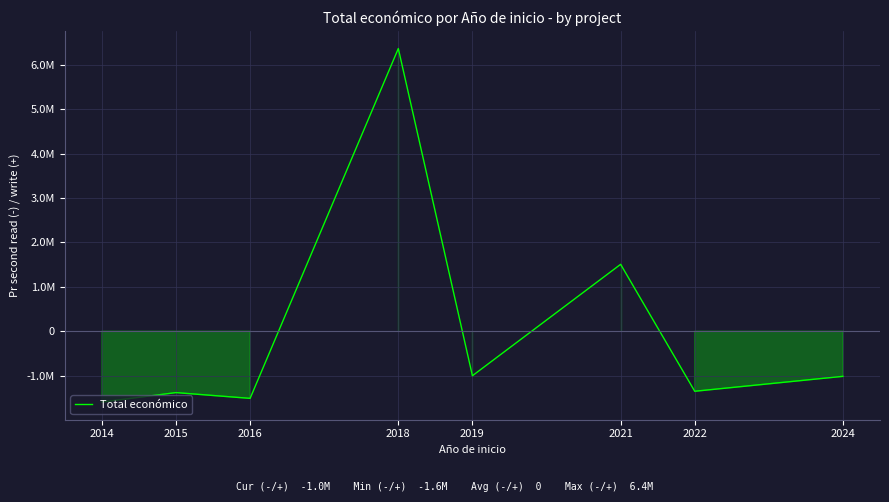

Read the value at 2021, to the nearest 50.

1504900